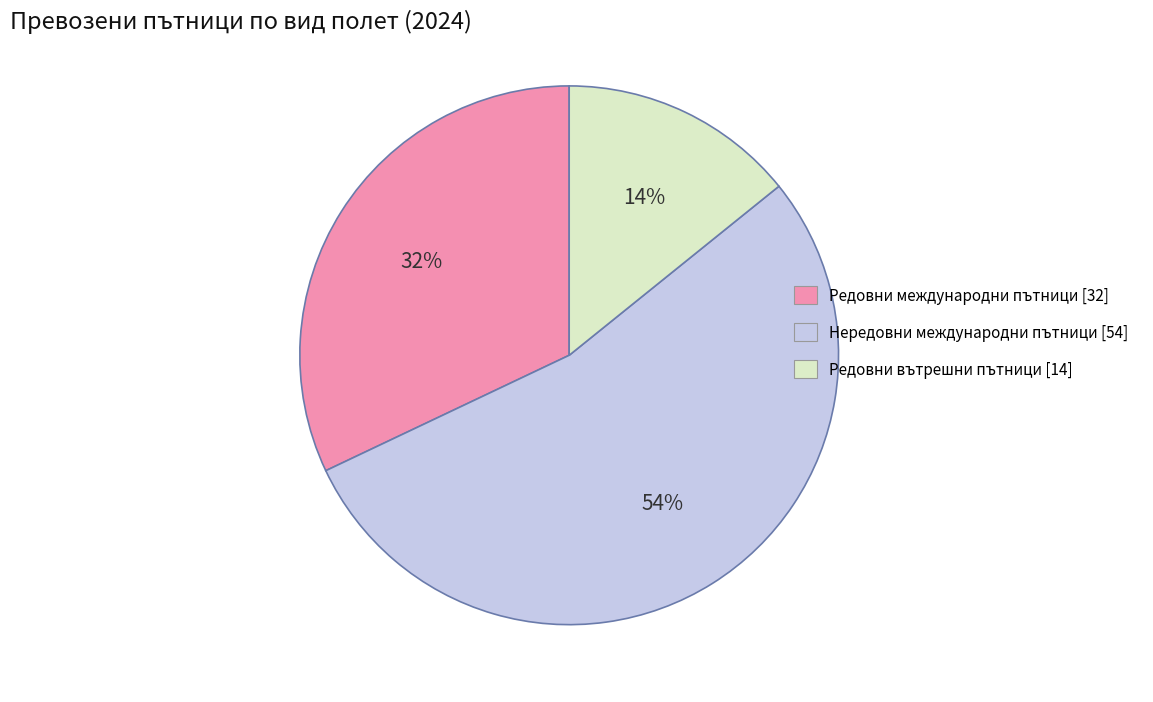

The Редовни международни пътници slice represents 32% of the pie. True or false?

True